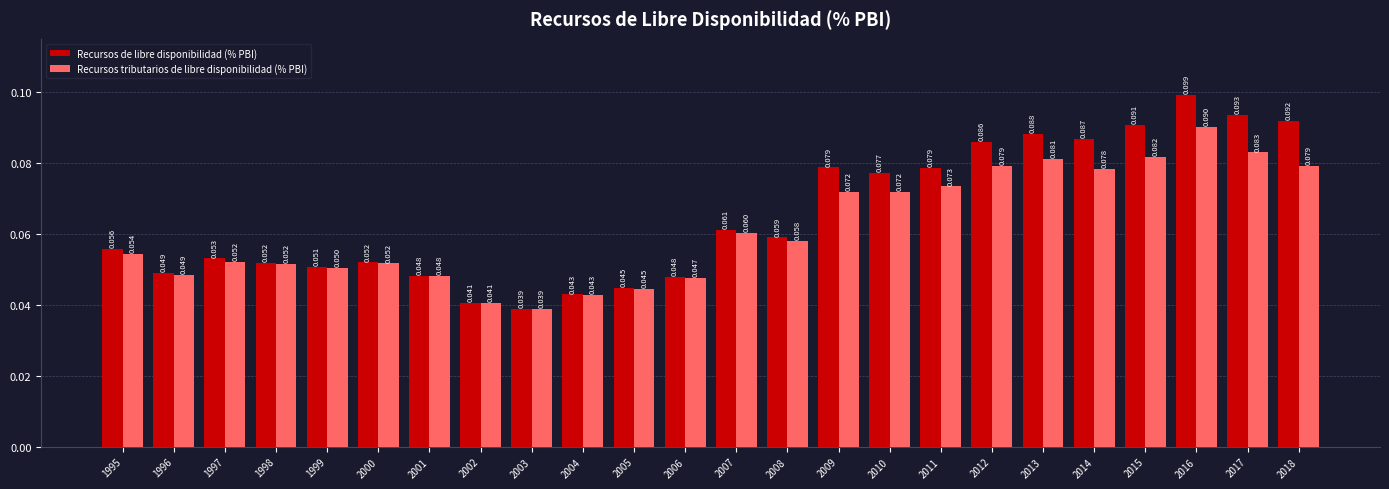

Which series has the largest total across all categories?

Recursos de libre disponibilidad (% PBI)